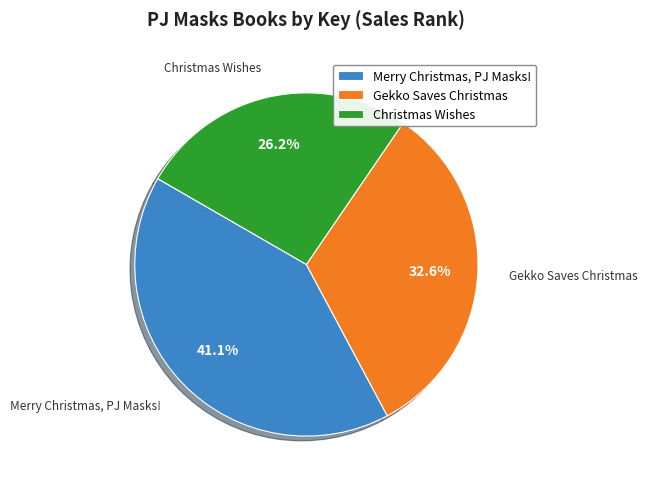

Which has a higher value, Gekko Saves Christmas or Christmas Wishes?

Gekko Saves Christmas